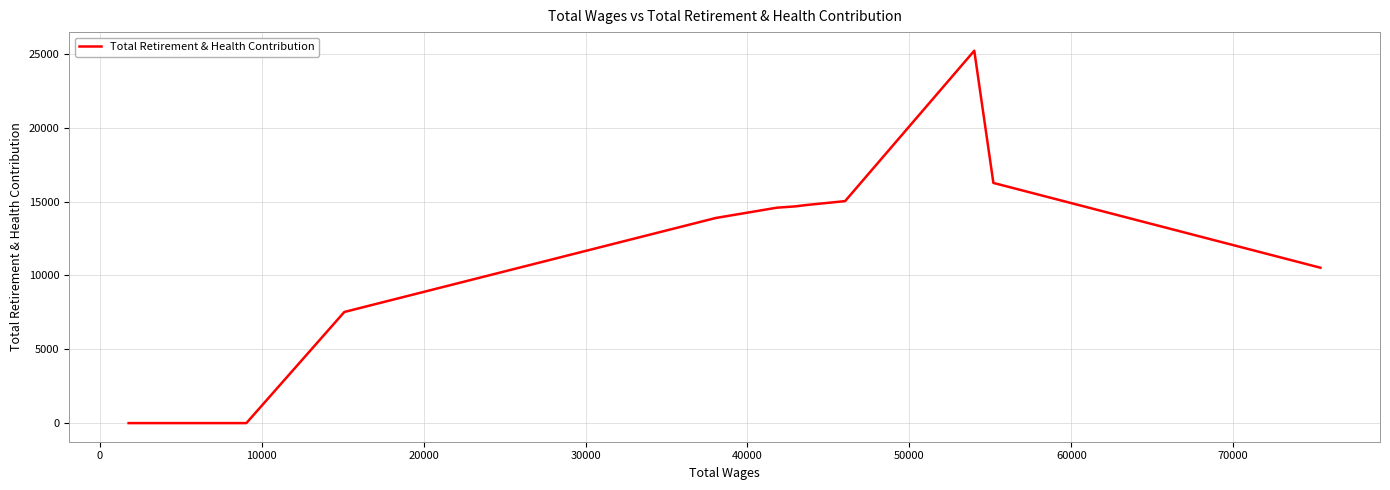

What is the difference between the maximum and minimum values?

25206